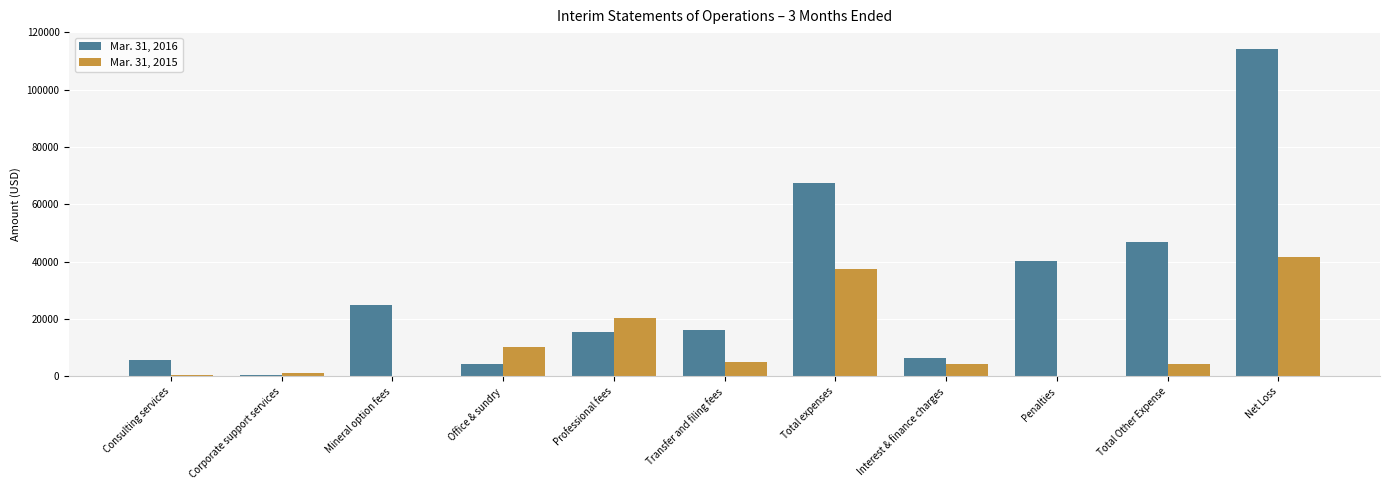

True or false: Mar. 31, 2015 has a value of 20352 at Professional fees.

True